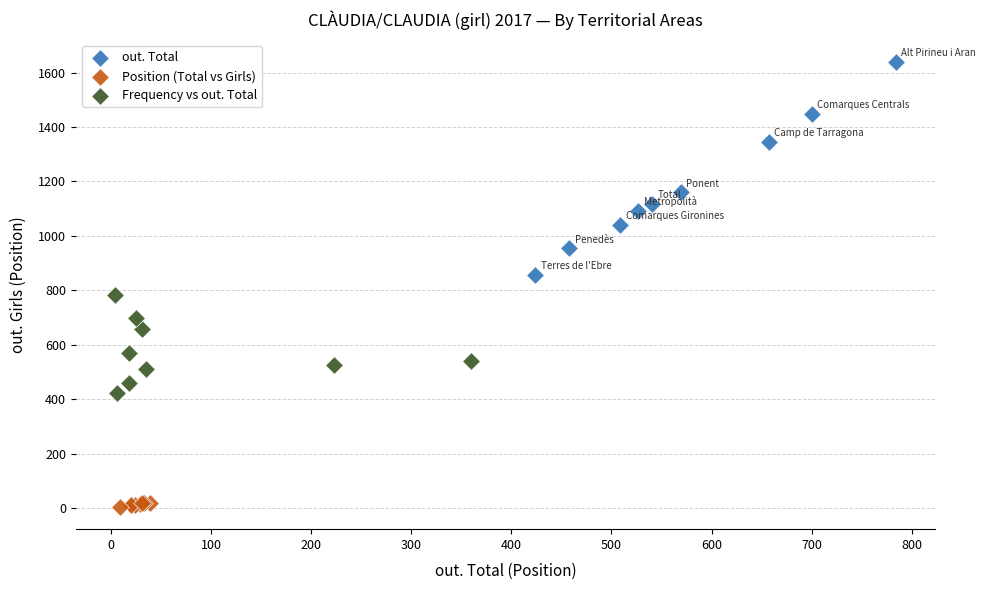

Which series has the largest Y range (max minus min)?

out. Total